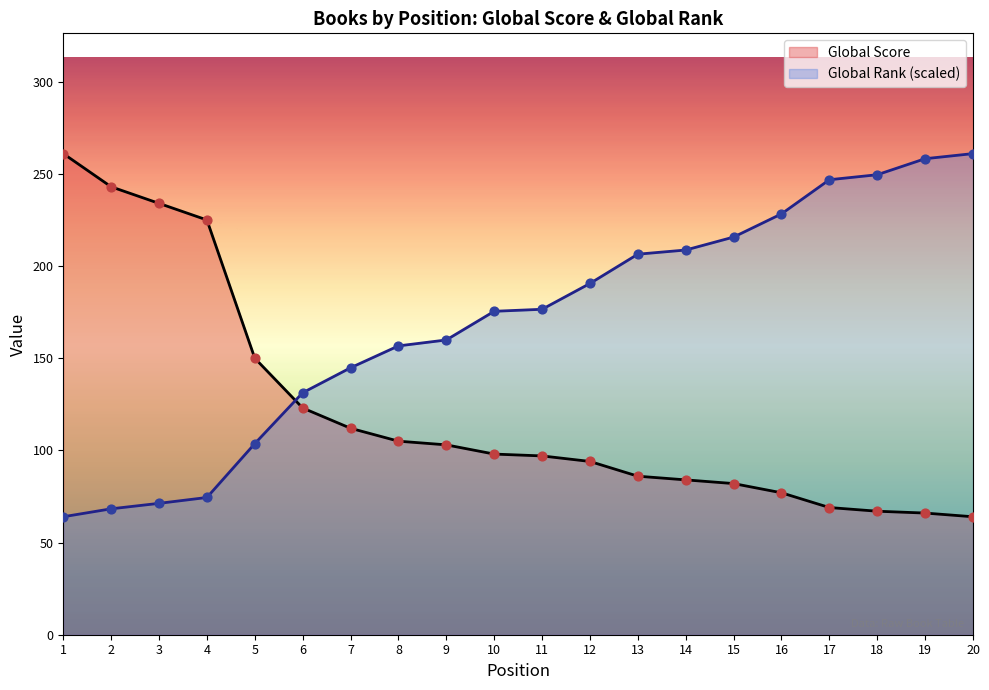

What are all the series names shown in the legend?

Global Score, Global Rank (scaled)